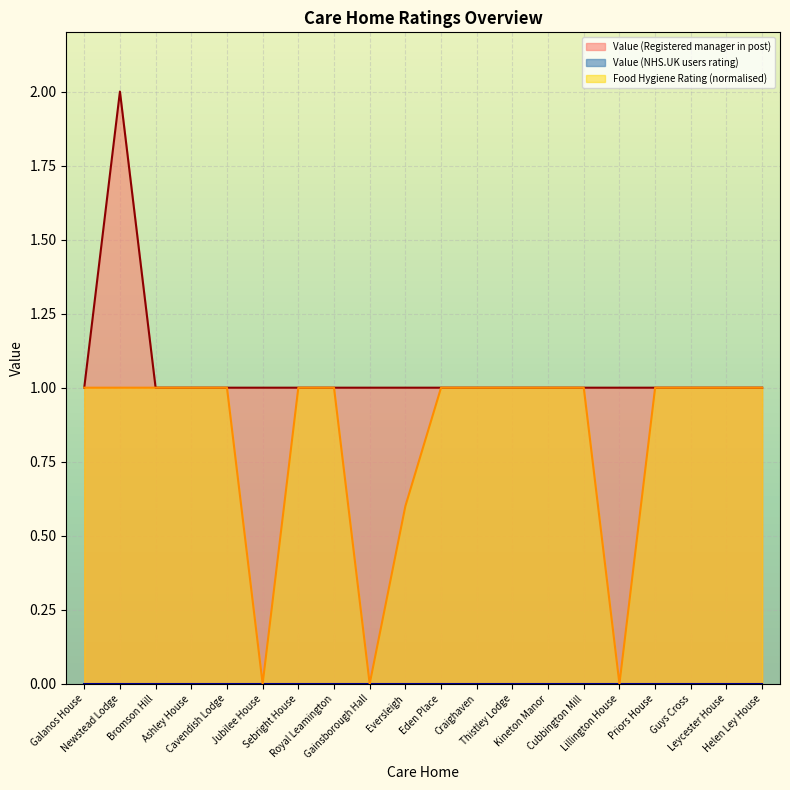

Reading right to left, transcribe all the data shown in this chart.

Helen Ley House=1	Leycester House=1	Guys Cross=1	Priors House=1	Lillington House=1	Cubbington Mill=1	Kineton Manor=1	Thistley Lodge=1	Craighaven=1	Eden Place=1	Eversleigh=1	Gainsborough Hall=1	Royal Leamington=1	Sebright House=1	Jubilee House=1	Cavendish Lodge=1	Ashley House=1	Bromson Hill=1	Newstead Lodge=2	Galanos House=1